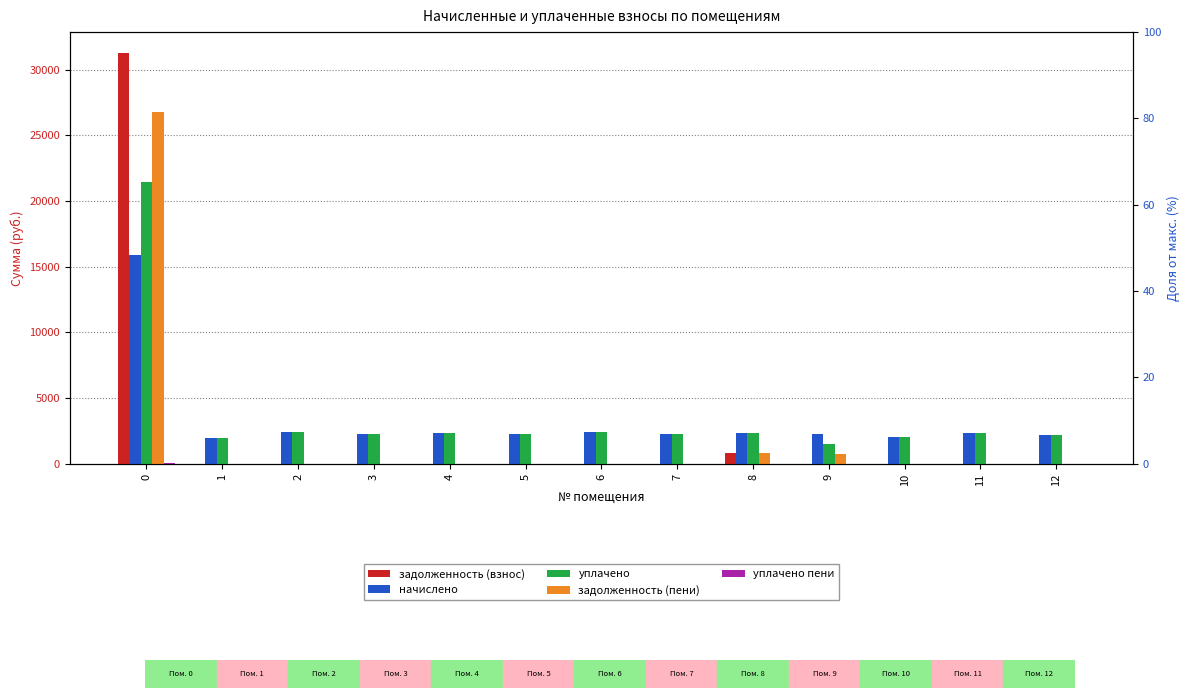

Which series has the largest range (max minus min)?

задолженность (взнос)